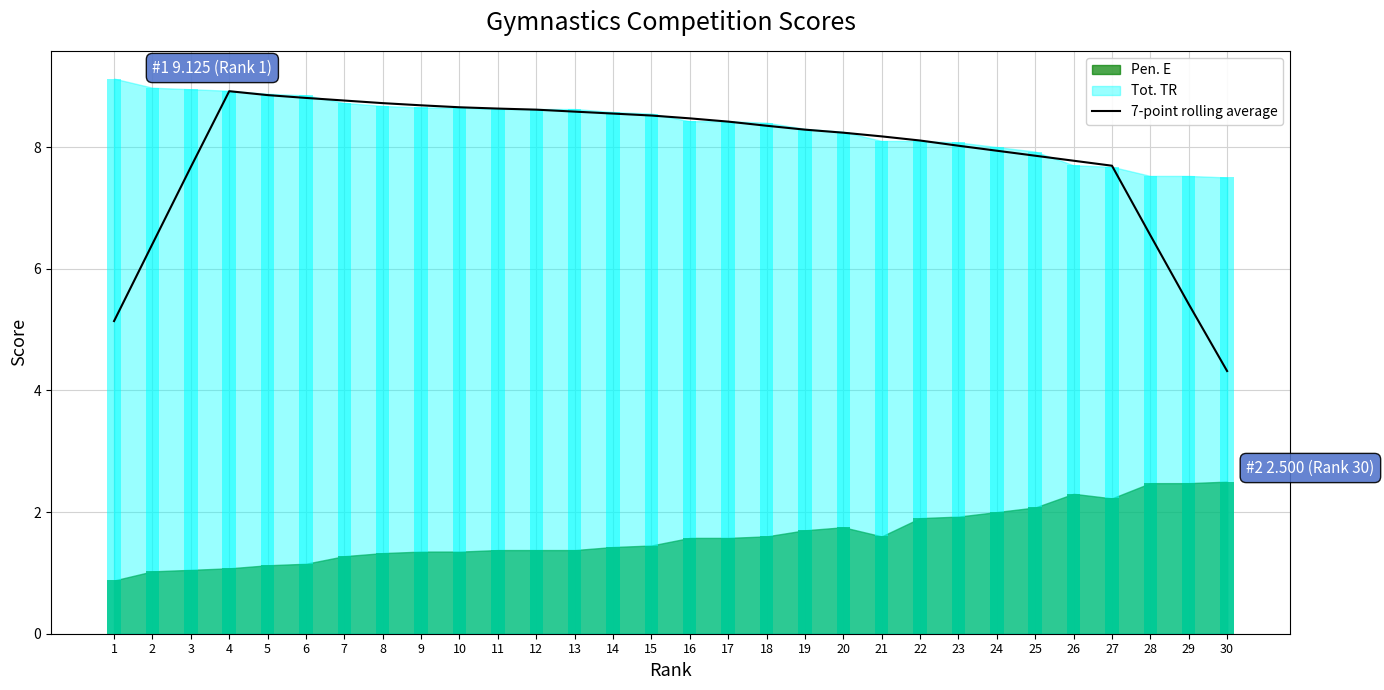

What is the change in value from 9 to 12?

-0.1